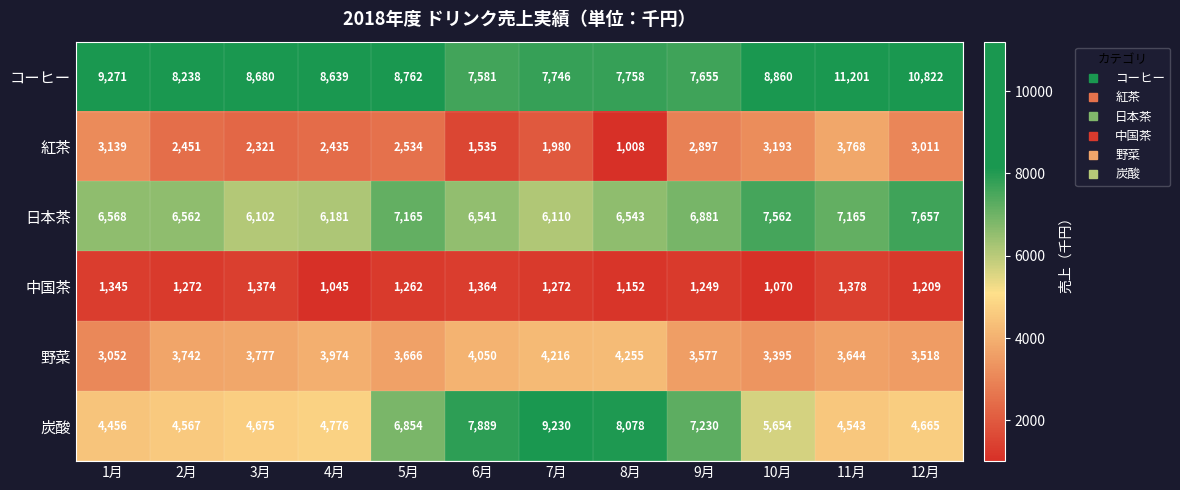

The value of 日本茶 at 5月 is 3789. True or false?

False